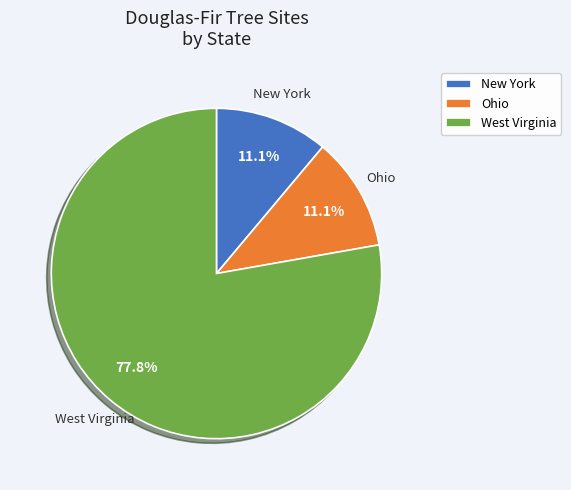

Is the sum of Ohio and West Virginia greater than half?

Yes